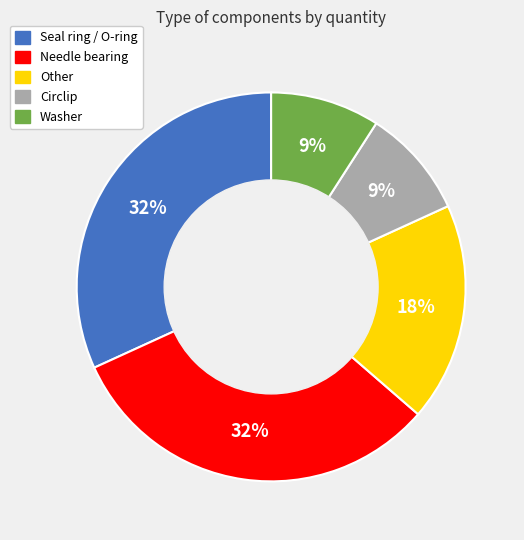

To the nearest percent, what is the average slice percentage?

20%